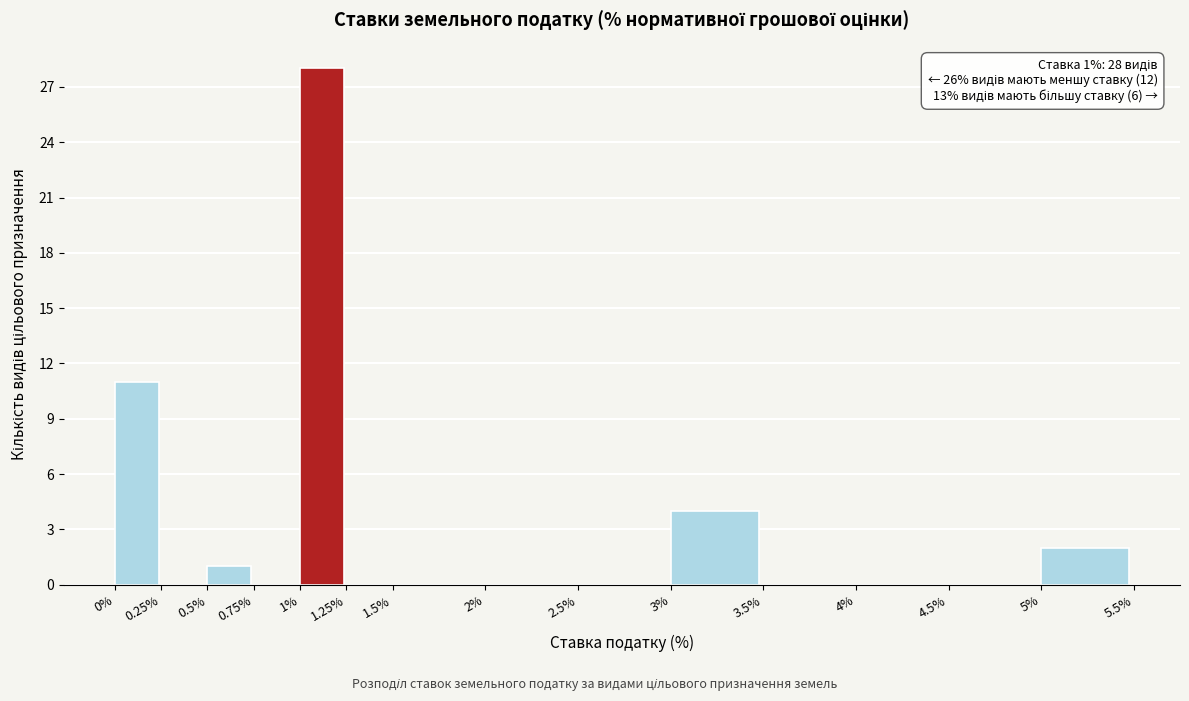

Over which range of the x-axis is the bar tallest?

1% to 1.25%